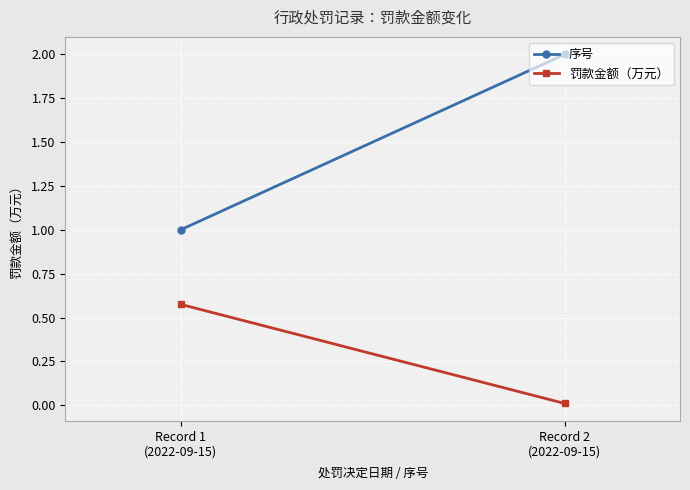

Rank the series at Record 2
(2022-09-15) from highest to lowest value.

序号, 罚款金额（万元）